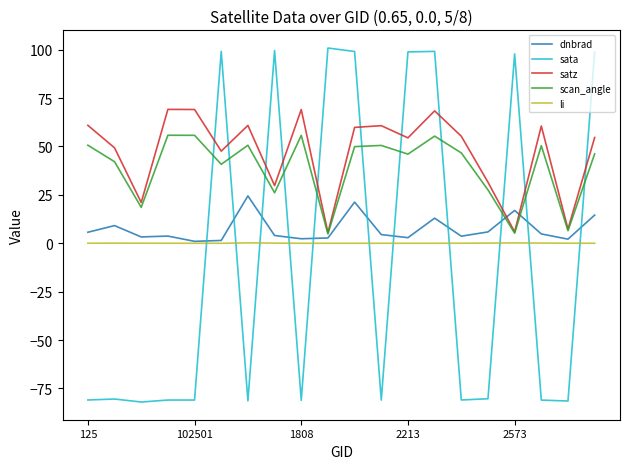

Which series has the largest total across all categories?

satz